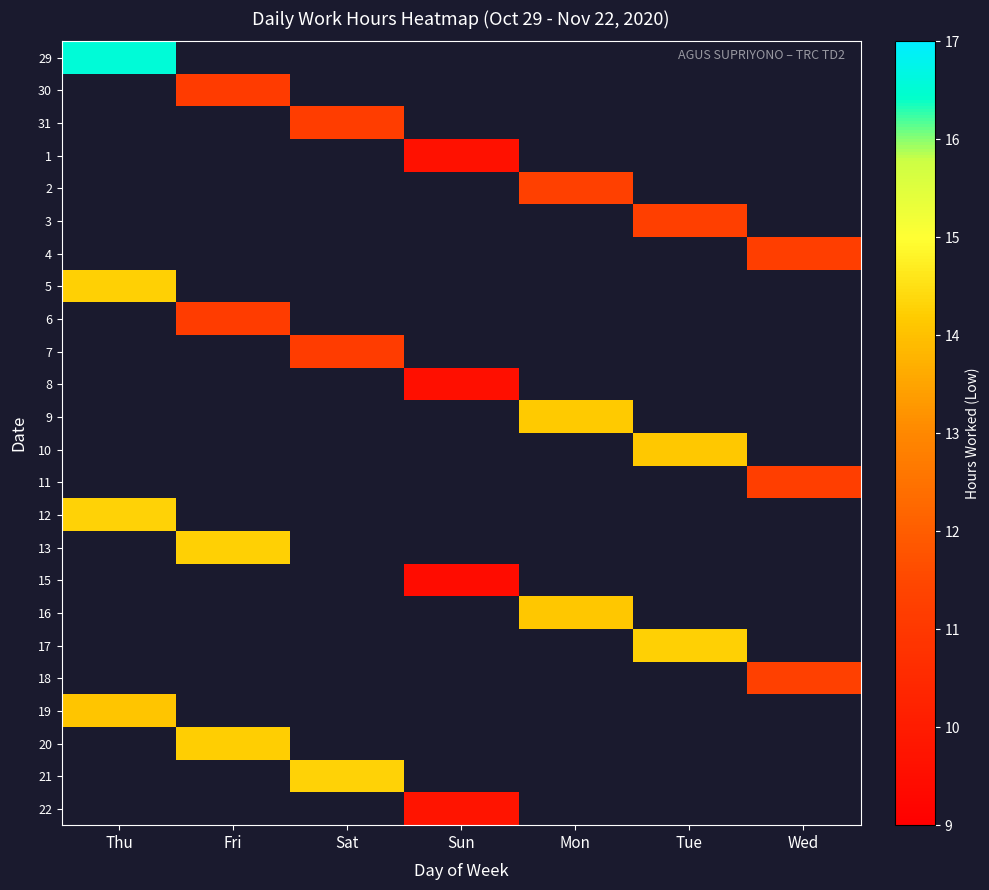

Is it true that 6 equals 0.0 at Sat?

True